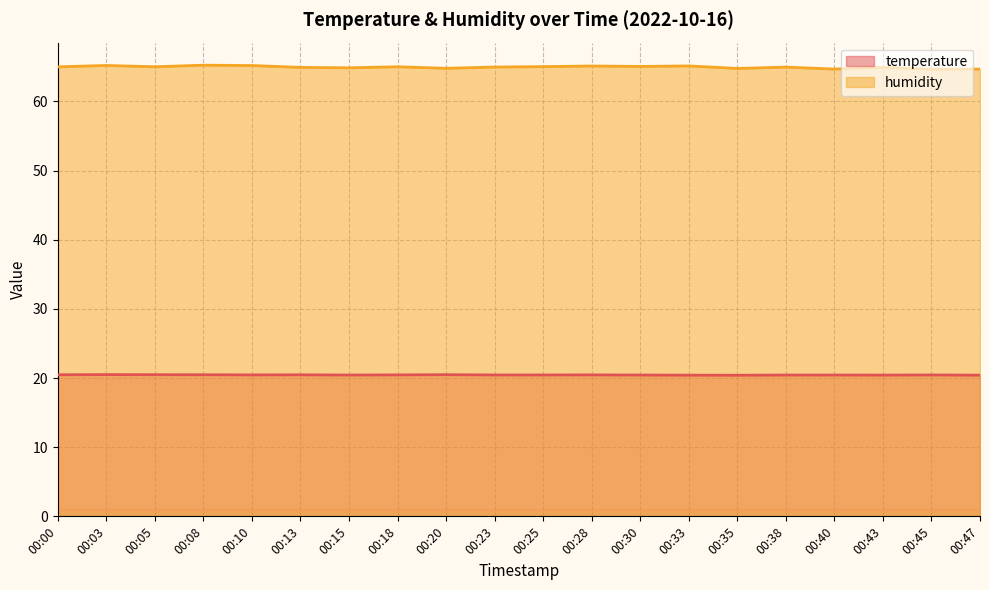

Reading left to right, what are all the values shown in this chart?

temperature: 00:00=20.5	00:03=20.5	00:05=20.5	00:08=20.5	00:10=20.4	00:13=20.5	00:15=20.4	00:18=20.4	00:20=20.5	00:23=20.4	00:25=20.4	00:28=20.4	00:30=20.4	00:33=20.4	00:35=20.4	00:38=20.4	00:40=20.4	00:43=20.4	00:45=20.4	00:47=20.4
humidity: 00:00=65.0	00:03=65.2	00:05=65.0	00:08=65.2	00:10=65.2	00:13=64.9	00:15=64.8	00:18=65.0	00:20=64.8	00:23=65.0	00:25=65.0	00:28=65.1	00:30=65.0	00:33=65.1	00:35=64.8	00:38=65.0	00:40=64.7	00:43=64.9	00:45=64.6	00:47=64.7